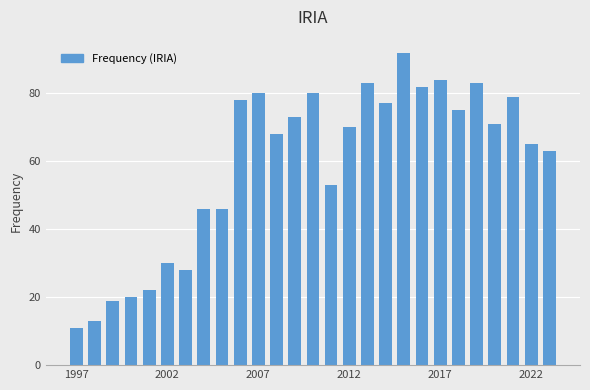

What is the value of the 26th bar from the left?

65